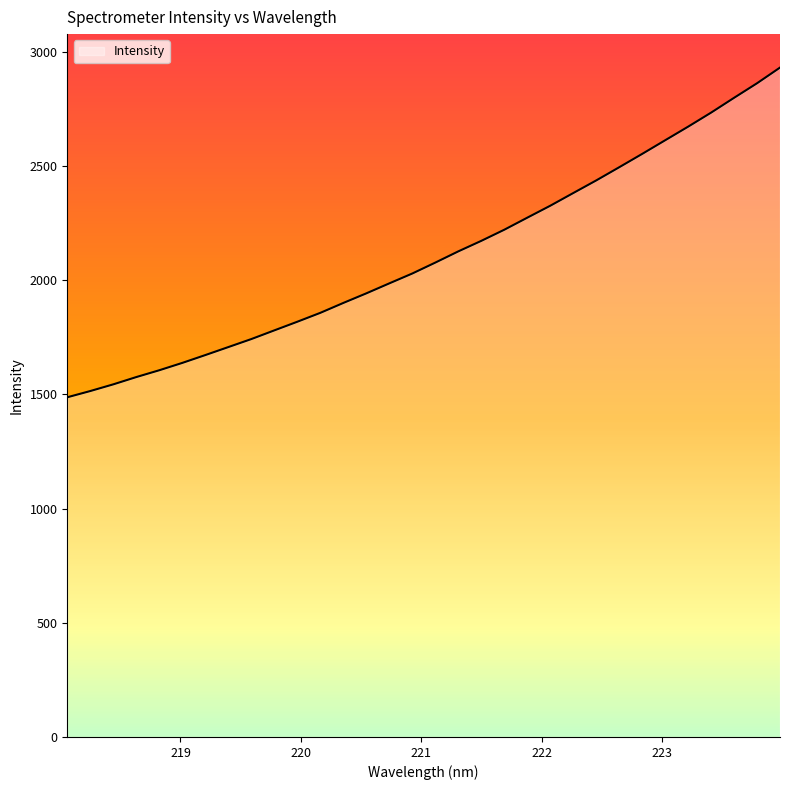

What is the greatest value displayed?

2930.0